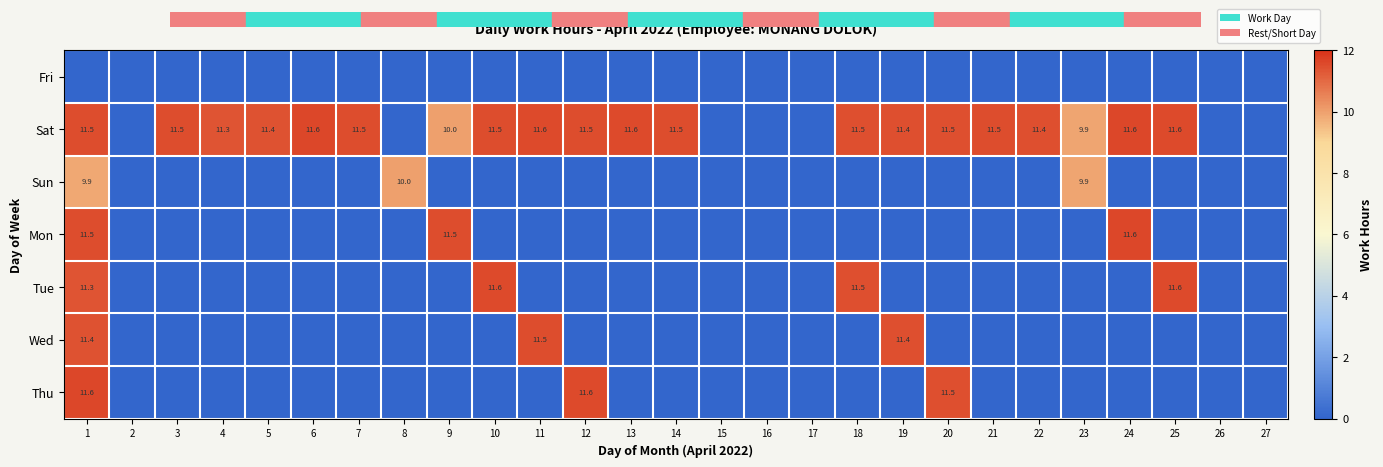

The value of Sat at 19 is 11.4. True or false?

True